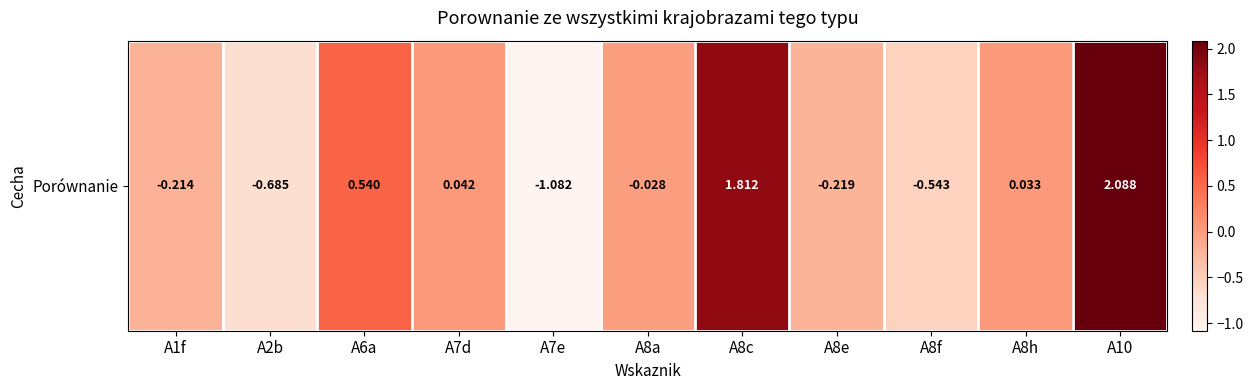

Reading left to right, what are all the values shown in this chart?

-0.2	-0.7	0.5	0.0	-1.1	-0.0	1.8	-0.2	-0.5	0.0	2.1